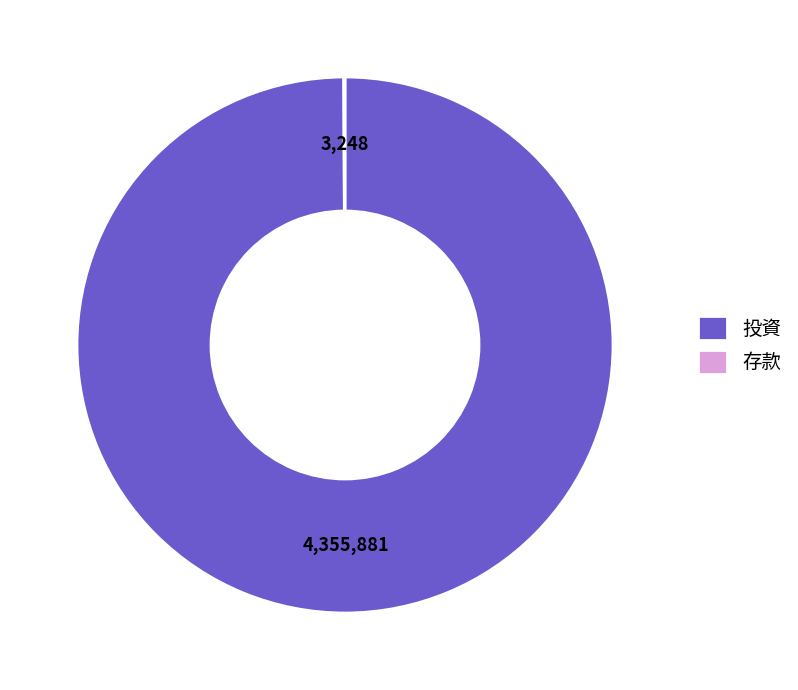

True or false: 投資 accounts for 89% of the total.

False